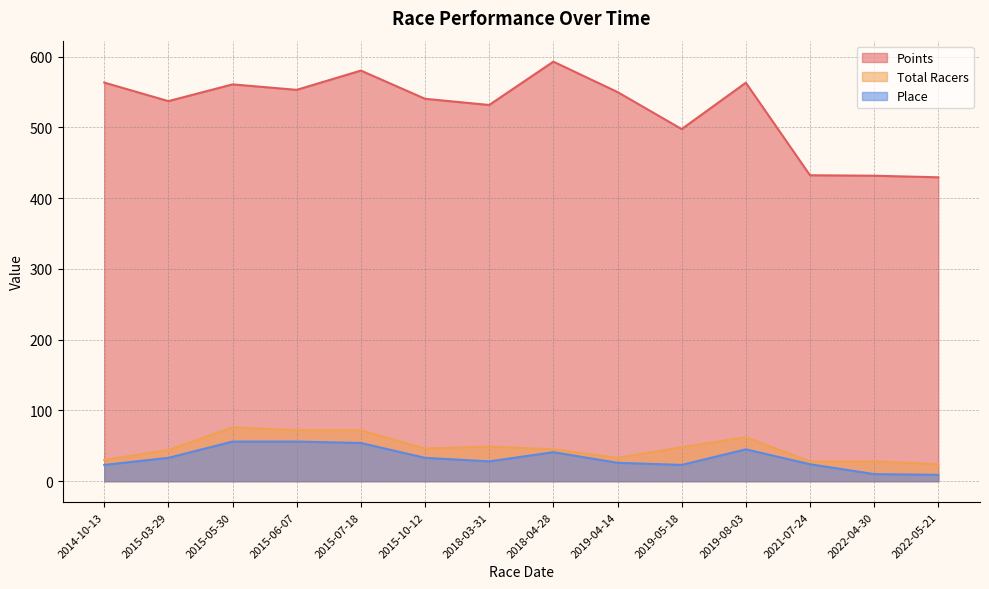

At which category does the chart reach its minimum across all series?

2022-05-21